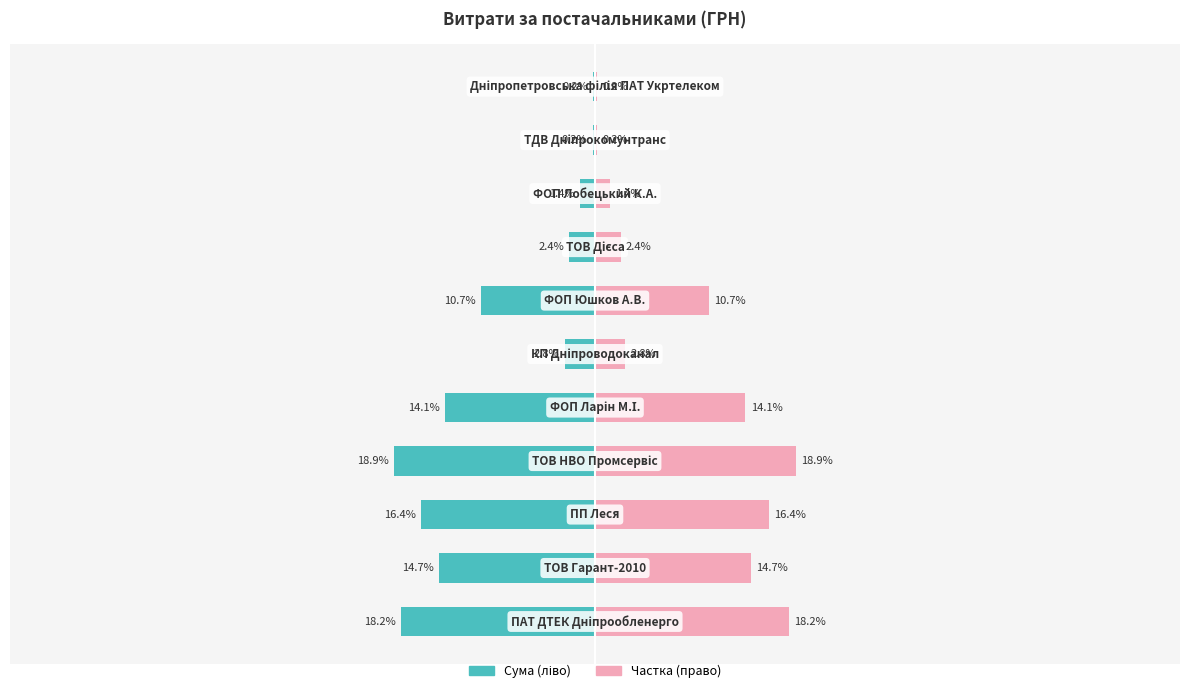

The СУМА (ГРН) series shows -2.4 at 7. True or false?

True